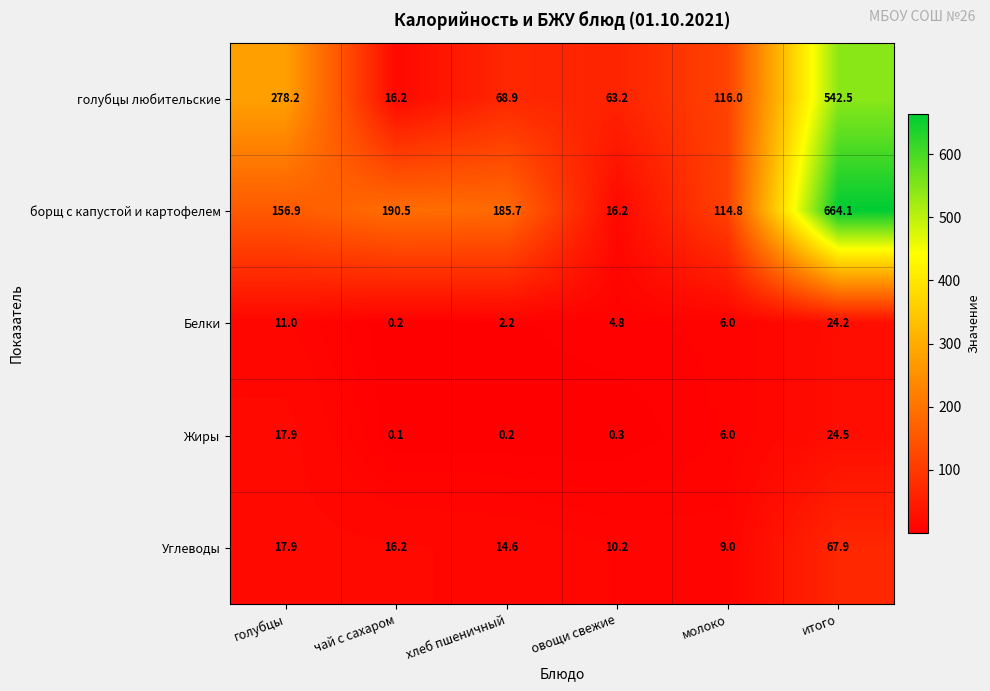

The value of Жиры at молоко is 9.4. True or false?

False